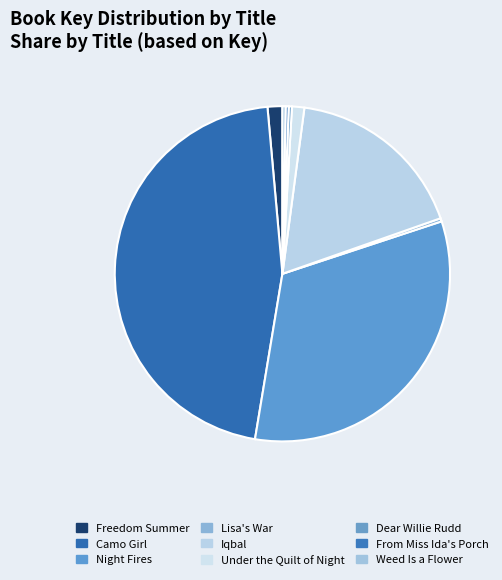

Rank the categories by value from lowest to highest.

From Miss Ida's Porch, Weed Is a Flower, Dear Willie Rudd, Lisa's War, Under the Quilt of Night, Freedom Summer, Iqbal, Night Fires, Camo Girl